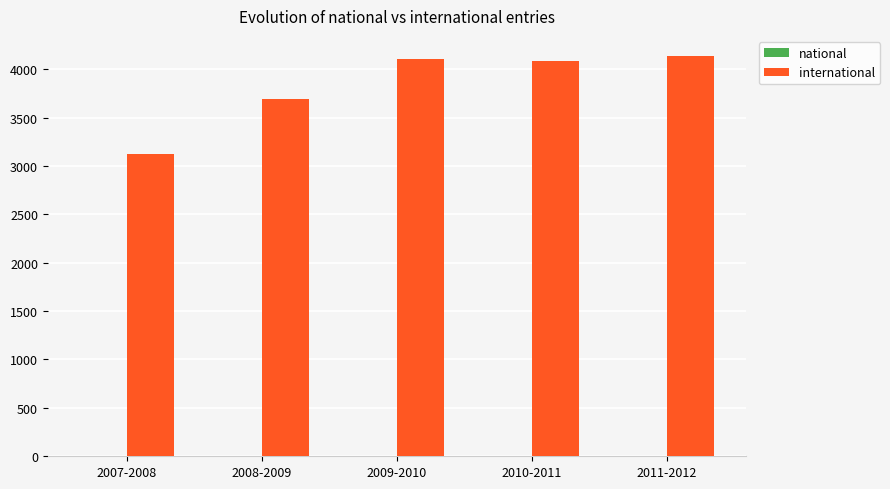

What is the greatest value displayed?

4137